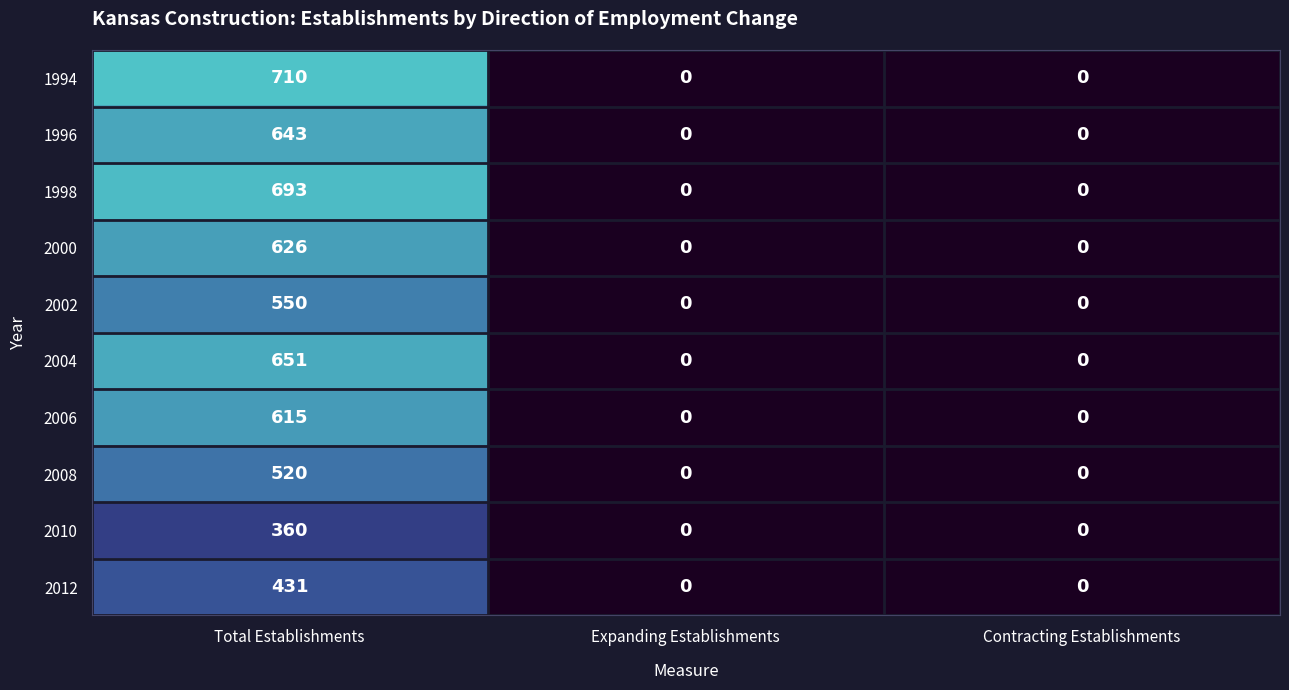

What is the greatest value displayed?

710